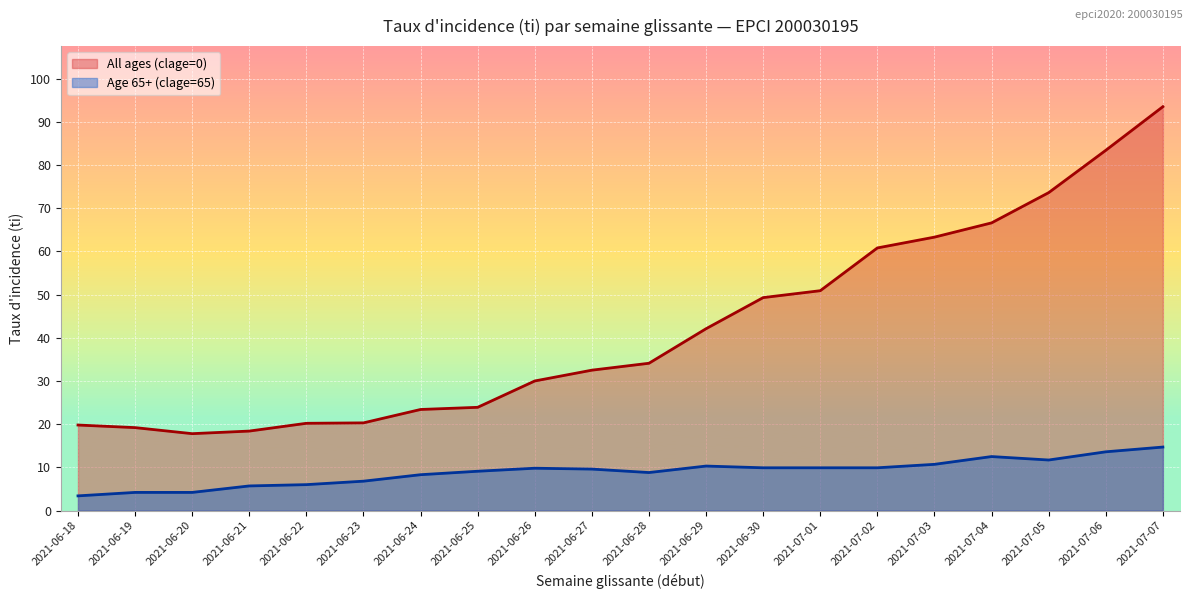

True or false: Age 65+ (clage=65) and All ages (clage=0) cross at least once.

False